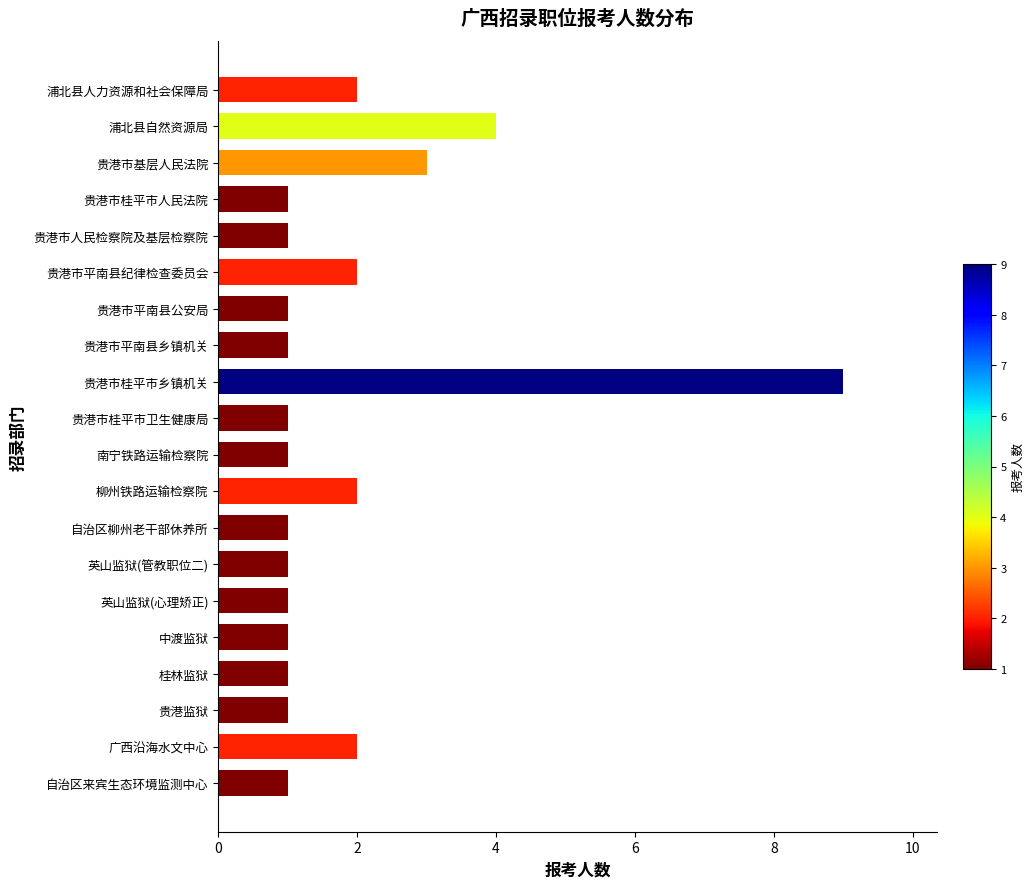

What is the label of the 19th bar from the top?

广西沿海水文中心